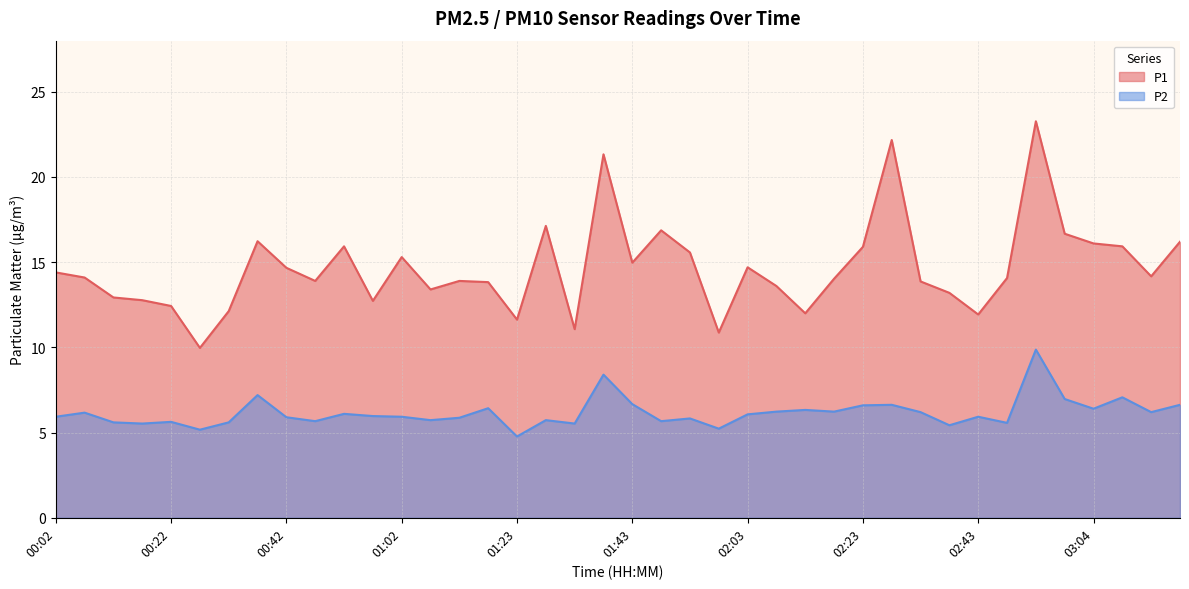

Reading left to right, what are all the values shown in this chart?

P1: 14.4	14.1	12.9	12.8	12.4	10.0	12.1	16.2	14.7	13.9	15.9	12.7	15.3	13.4	13.9	13.8	11.6	17.1	11.1	21.3	15.0	16.9	15.6	10.9	14.7	13.6	12.0	14.0	15.9	22.2	13.9	13.2	11.9	14.1	23.3	16.7	16.1	15.9	14.2	16.2
P2: 5.9	6.2	5.6	5.5	5.6	5.2	5.6	7.2	5.9	5.7	6.1	6.0	5.9	5.7	5.9	6.4	4.8	5.7	5.5	8.4	6.7	5.7	5.8	5.2	6.1	6.2	6.3	6.2	6.6	6.6	6.2	5.4	5.9	5.6	9.9	7.0	6.4	7.1	6.2	6.6